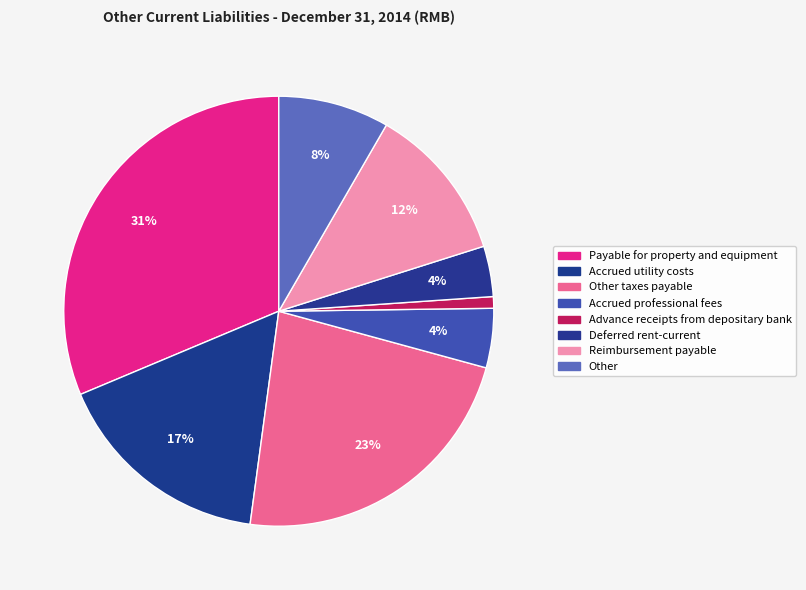

Count the number of slices in the pie.

8